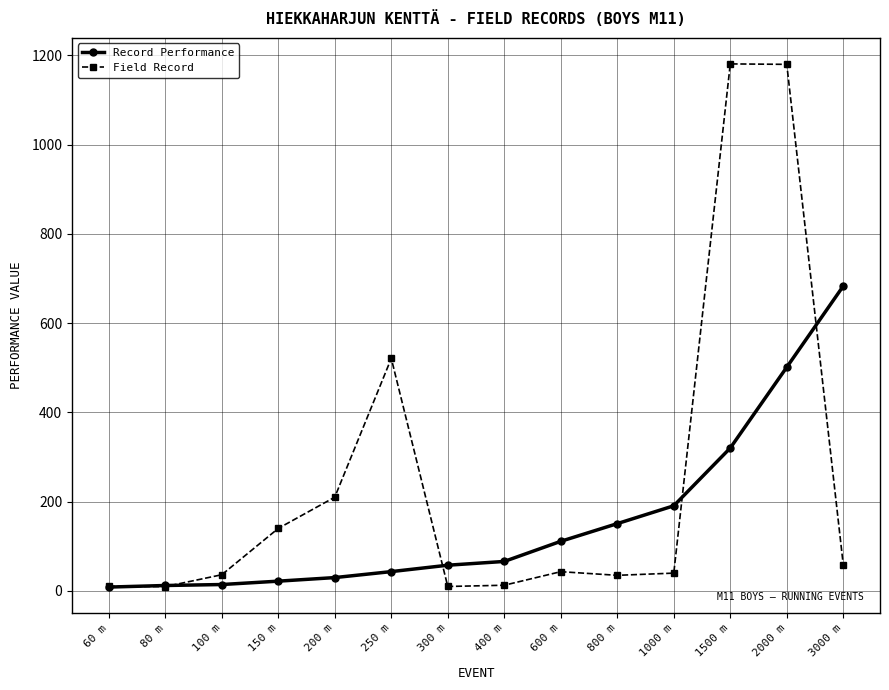

Is this an area chart (filled region under the line)?

No